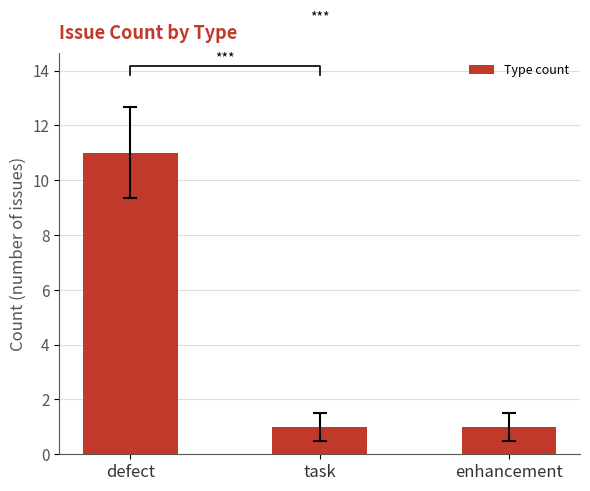

How many categories are shown in the chart?

3